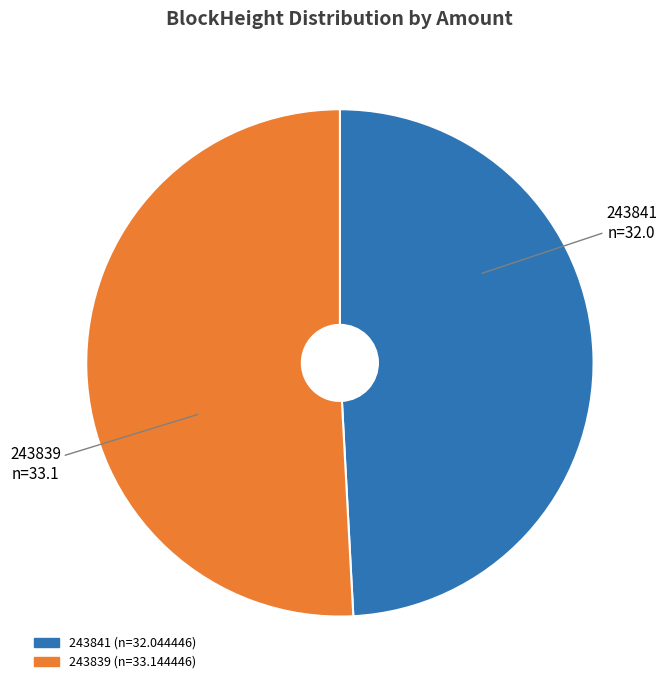

Between 243839 and 243841, which is larger?

243839